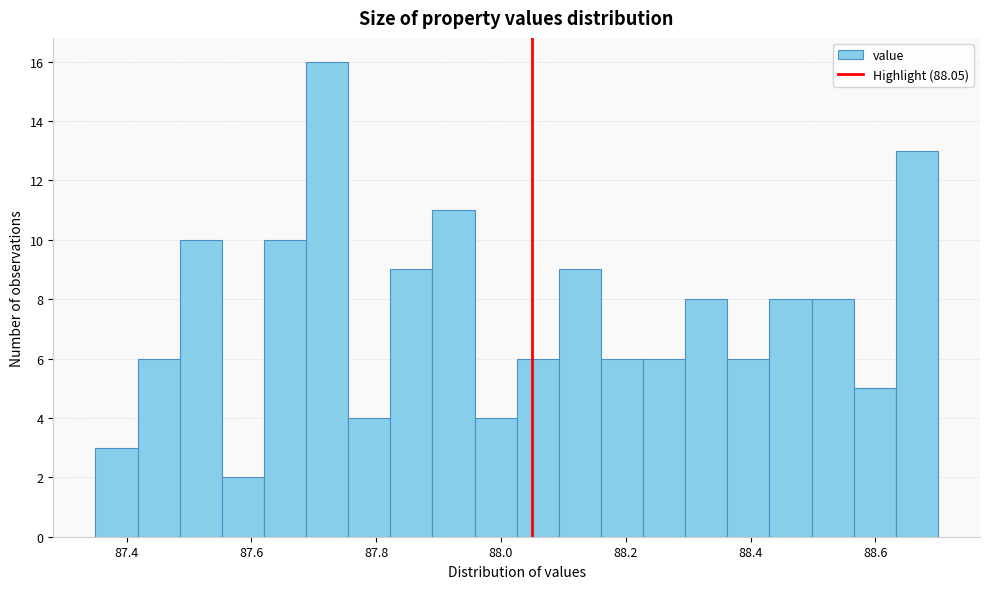

Read against the x-axis, roughly where is the centre of the tallest bar?

87.72